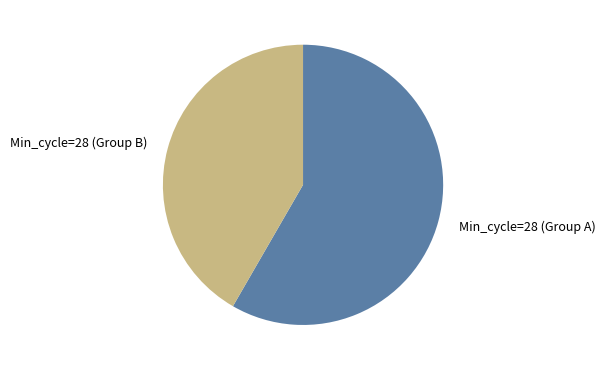

Is the sum of Min_cycle=28 (Group A) and Min_cycle=28 (Group B) greater than half?

Yes